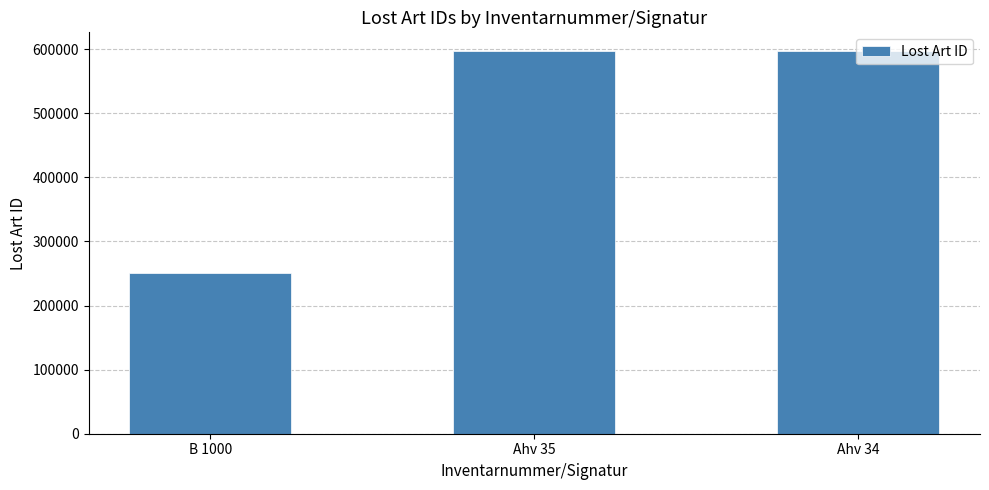

Between B 1000 and Ahv 34, which is larger?

Ahv 34